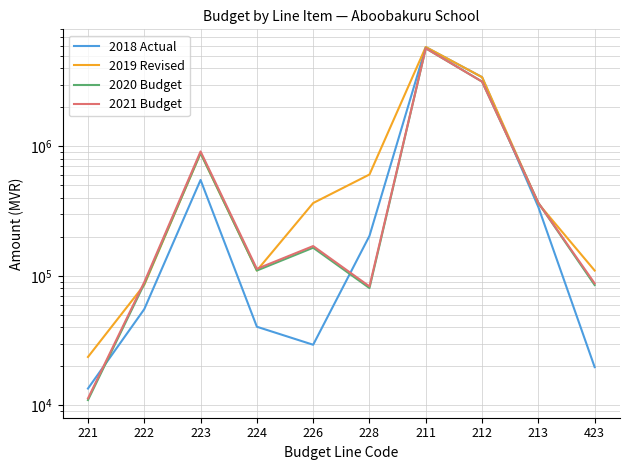

At how many categories does at least one series exceed 5682710?

1